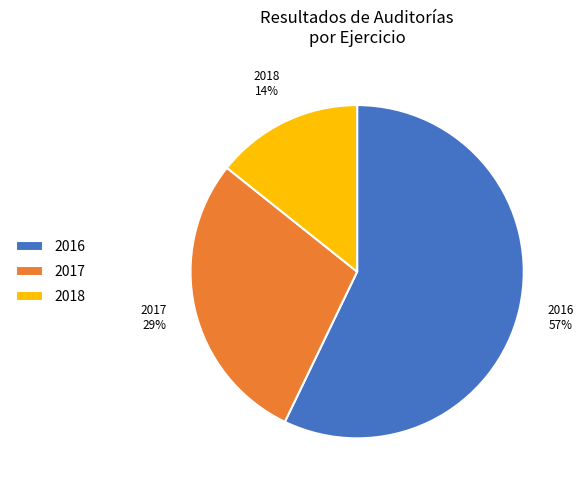

True or false: 2017 accounts for 14% of the total.

False